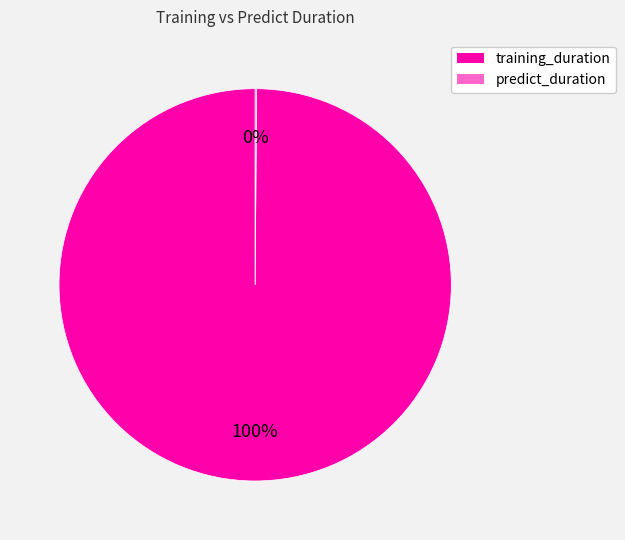

Is there a majority slice in this chart?

Yes